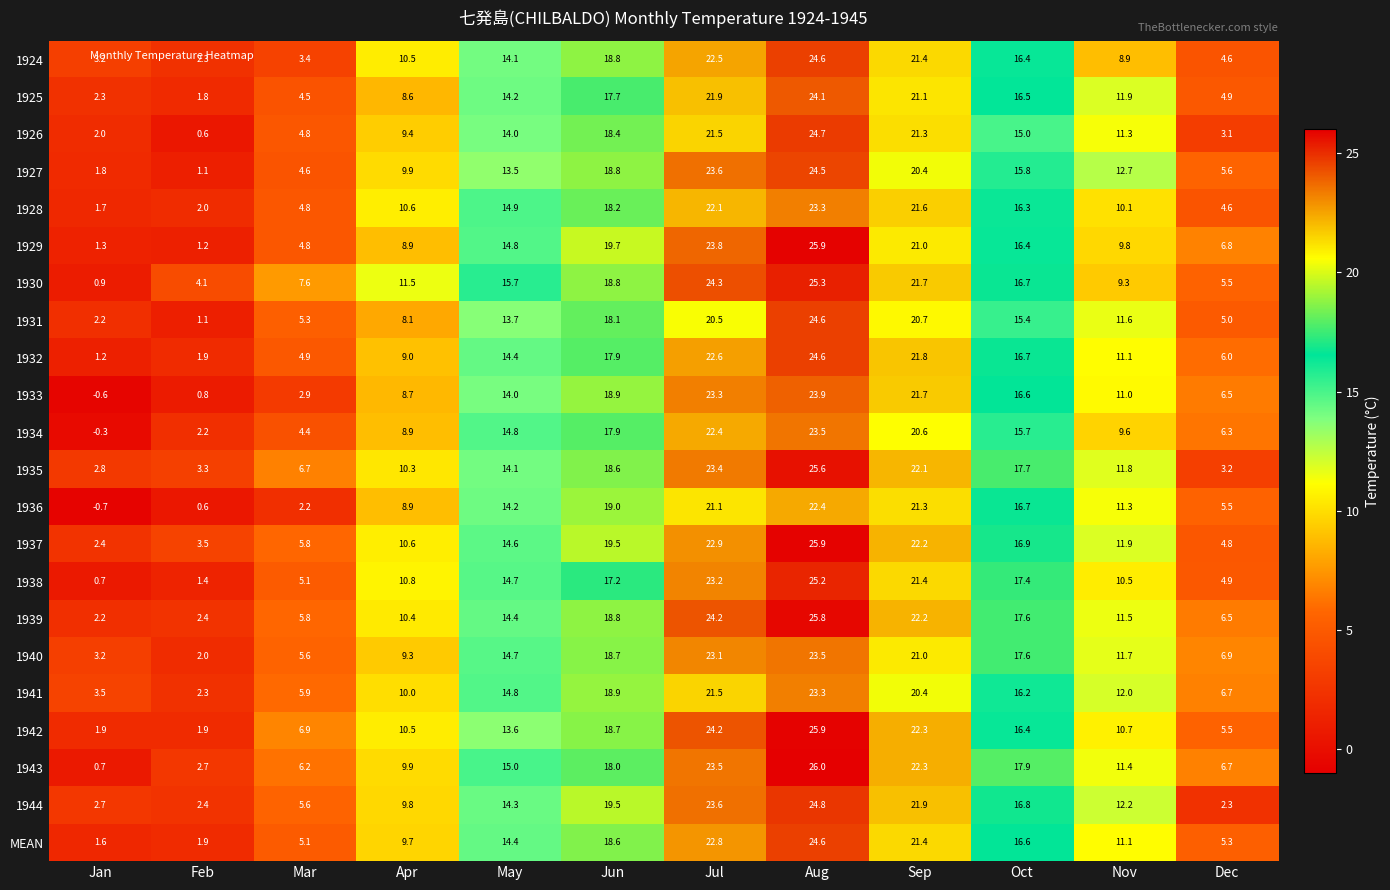

Which series has the largest total across all categories?

1939